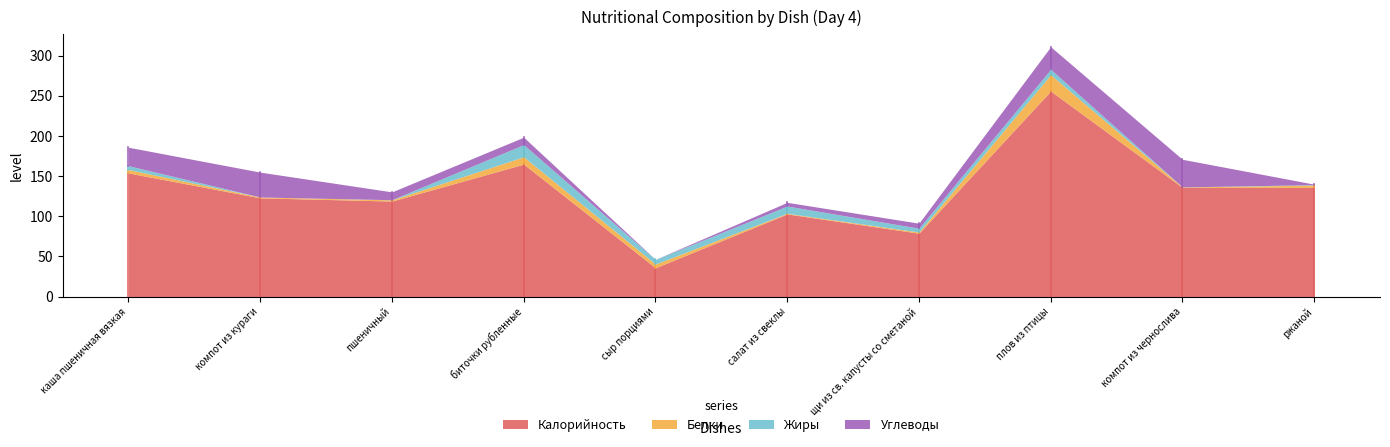

What is the label of the 9th point from the right?

компот из кураги